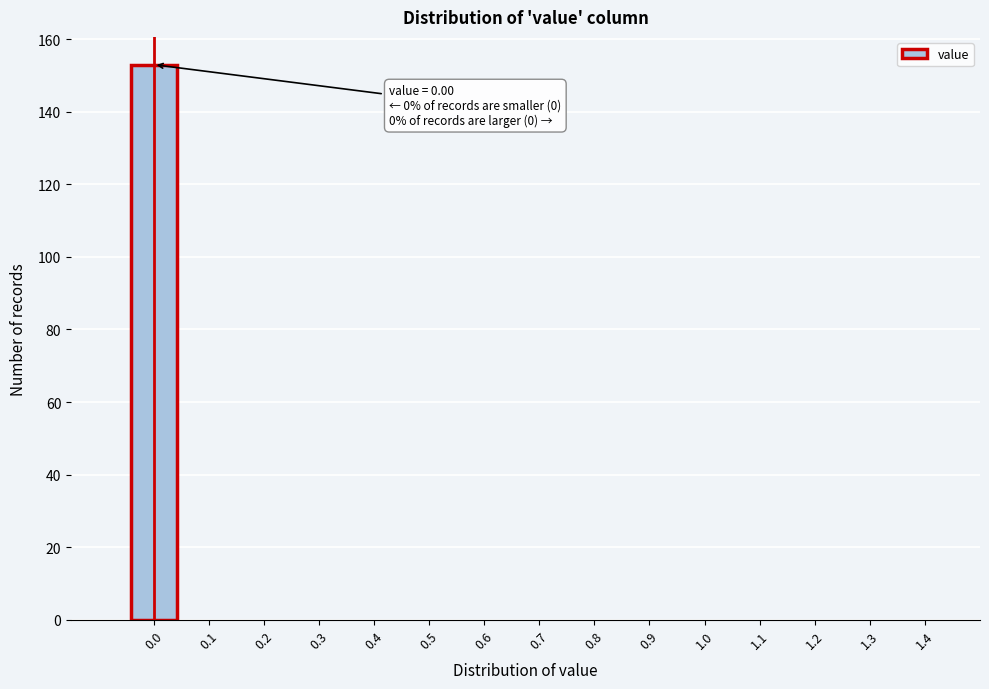

Over which range of the x-axis is the bar tallest?

-0.05 to 0.05